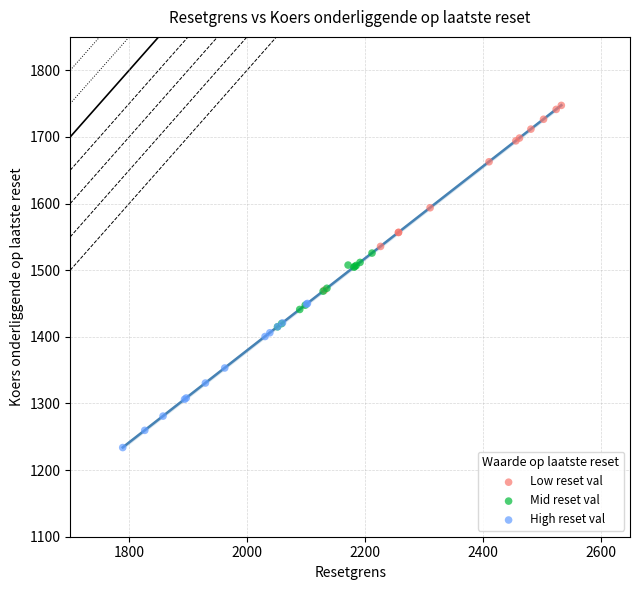

Which series has the widest spread of Y values?

Low reset val